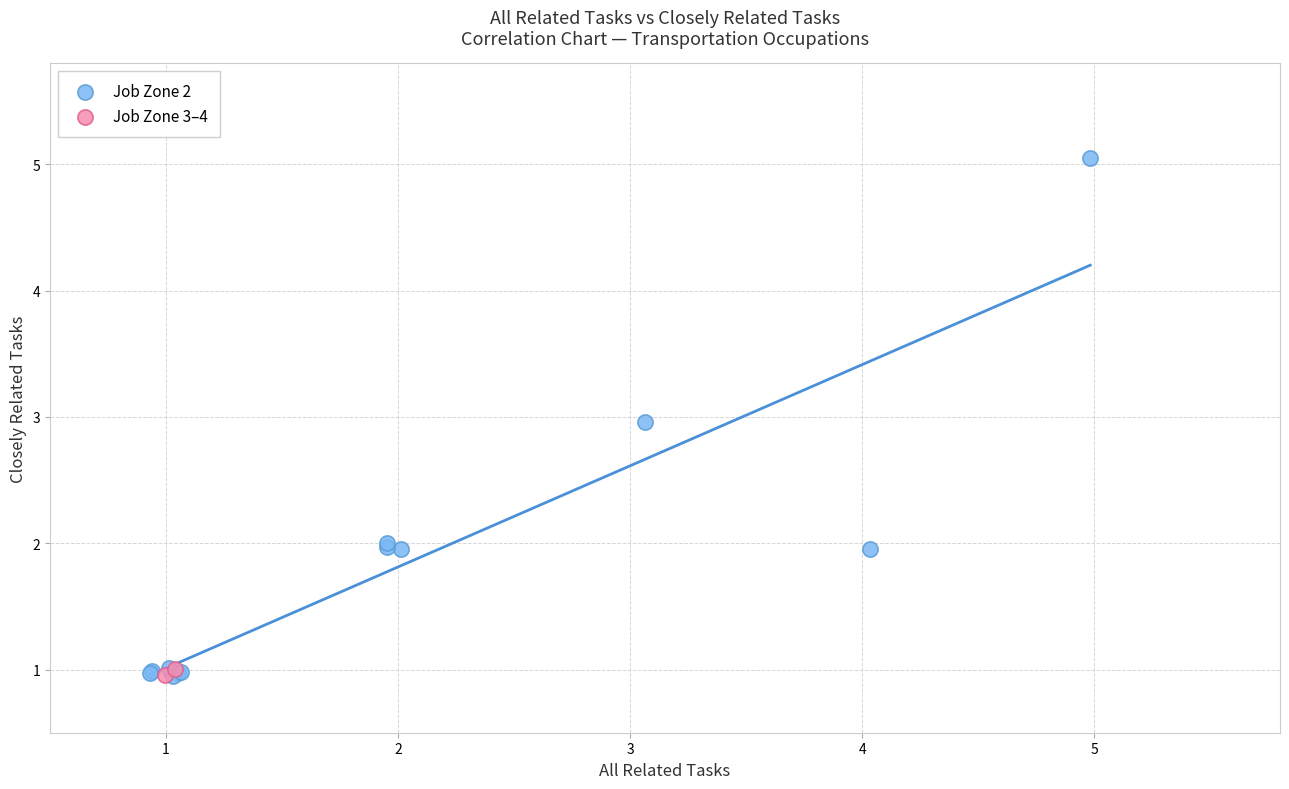

What are all the series names shown in the legend?

Job Zone 2, Job Zone 3–4